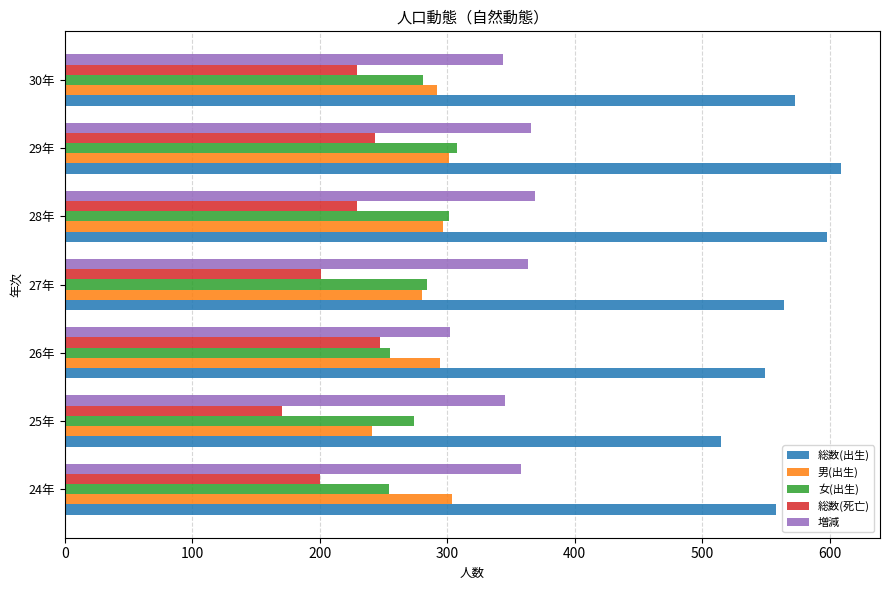

Is it true that 女(出生) equals 511 at 29年?

False